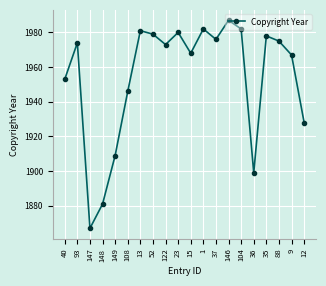

How many points are higher than both their immediate neighbors (excluding endpoints)?

6